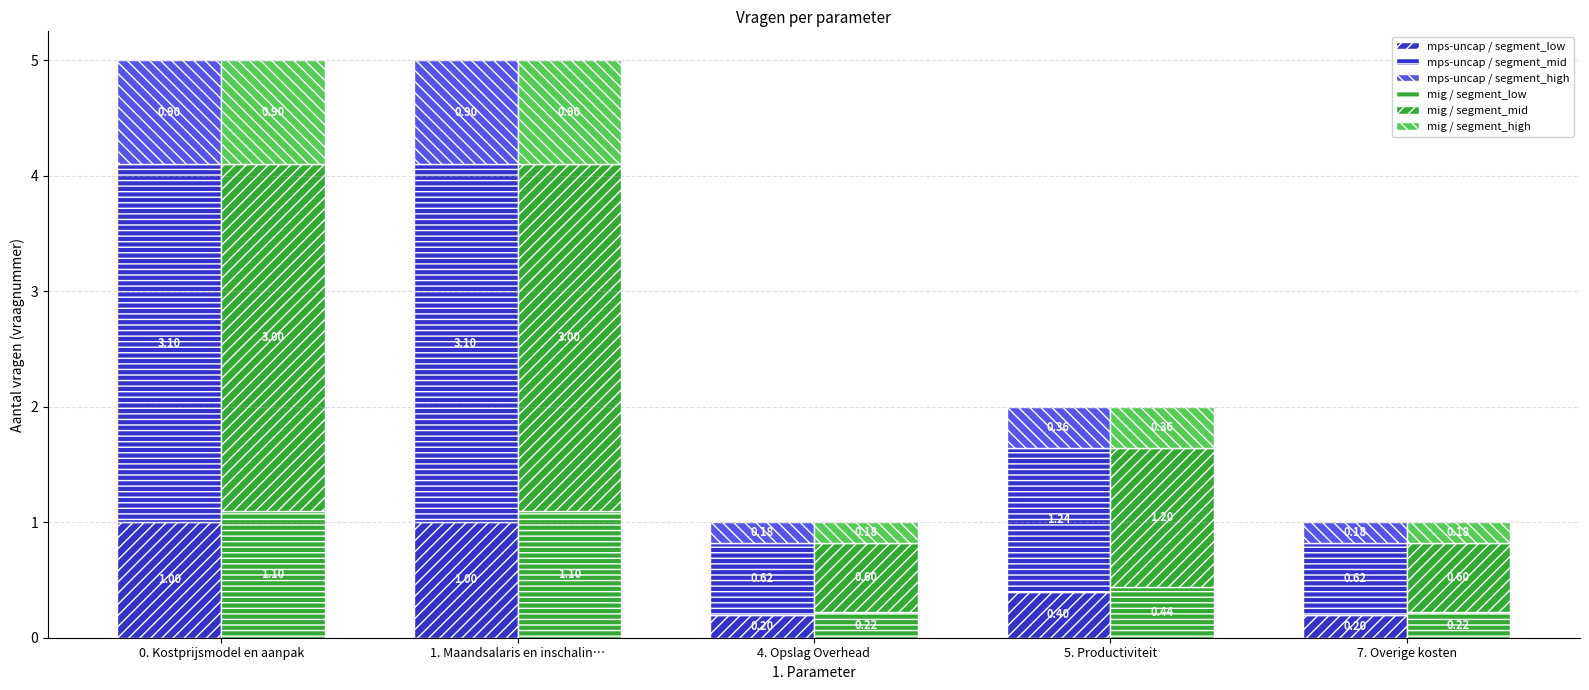

What is the difference between the maximum and minimum values in the mps-uncap / segment_low series?

0.8